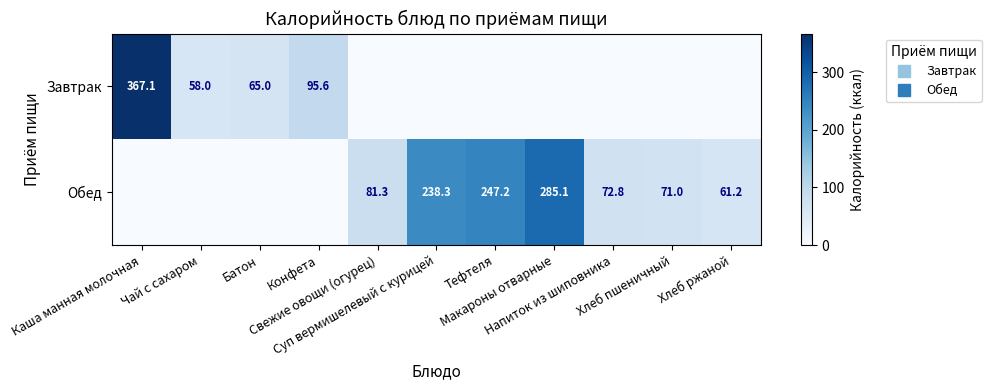

What is the approximate value of Обед at Макароны отварные?

285.1